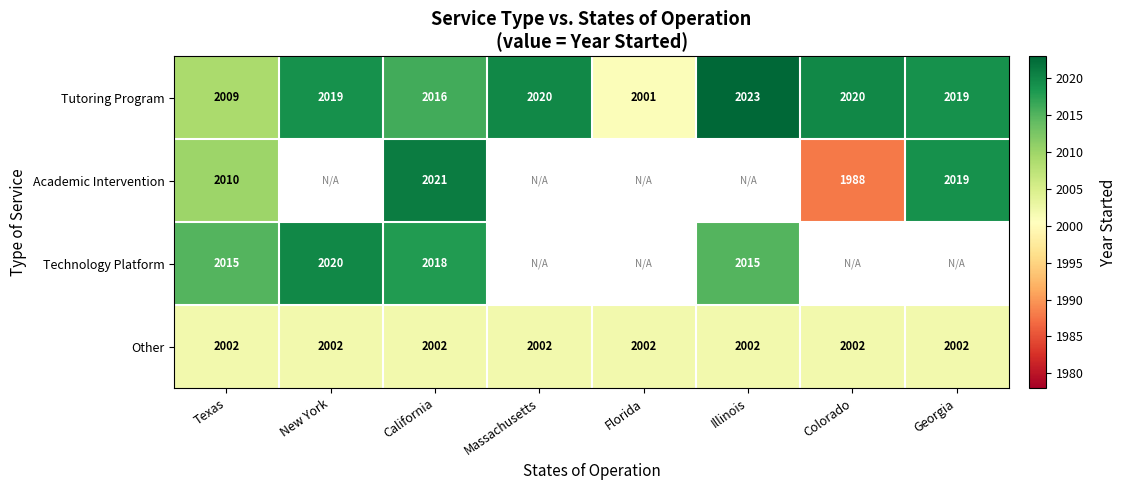

Count the number of categories in the chart.

8